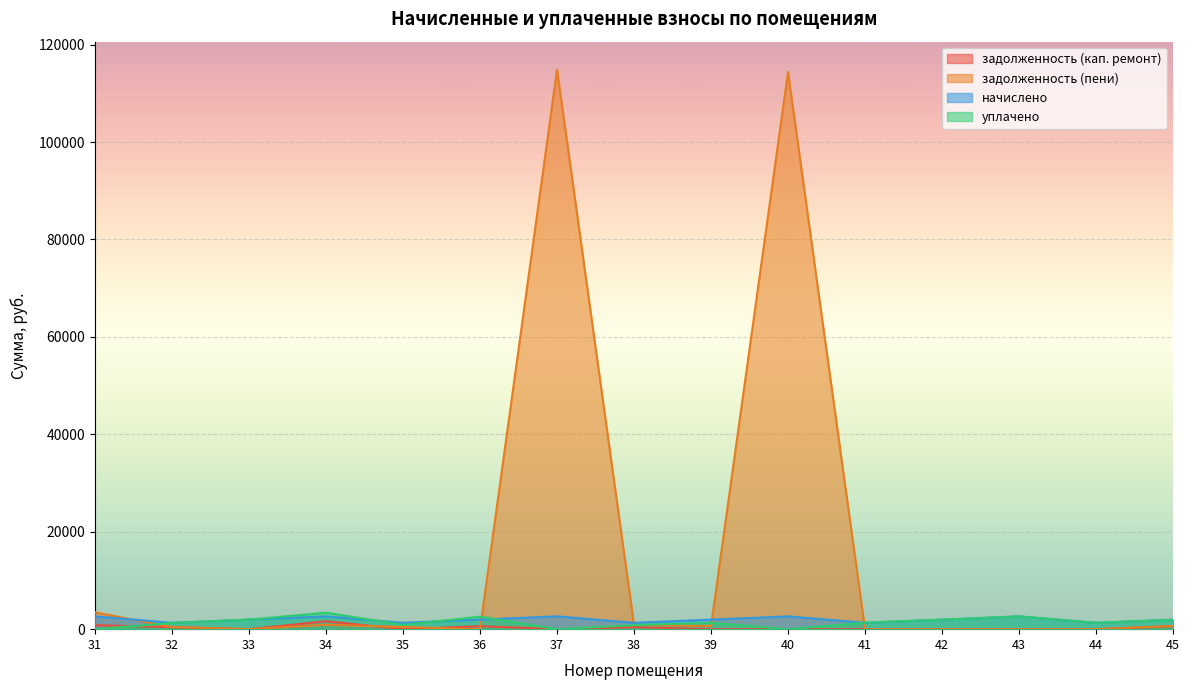

Where do уплачено and задолженность (пени) first cross each other?

31 and 32